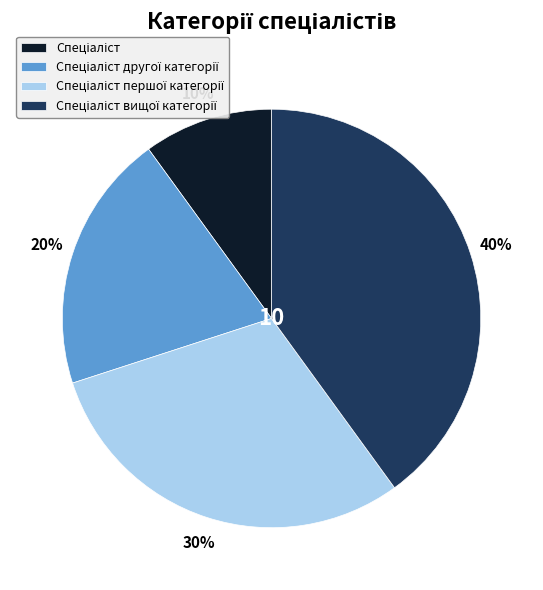

To the nearest percent, what is the difference between the largest and smallest slice percentages?

30%